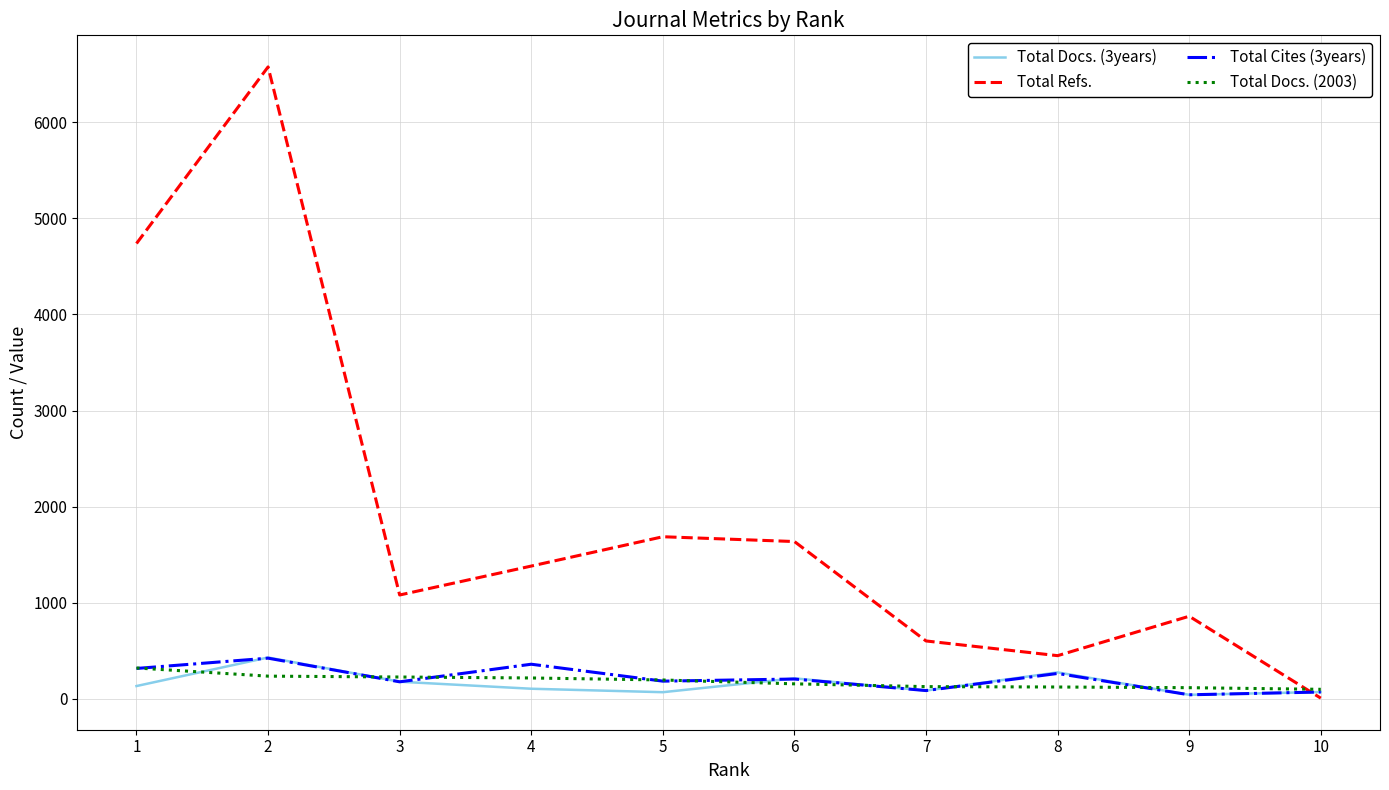

Which series has the largest range (max minus min)?

Total Refs.